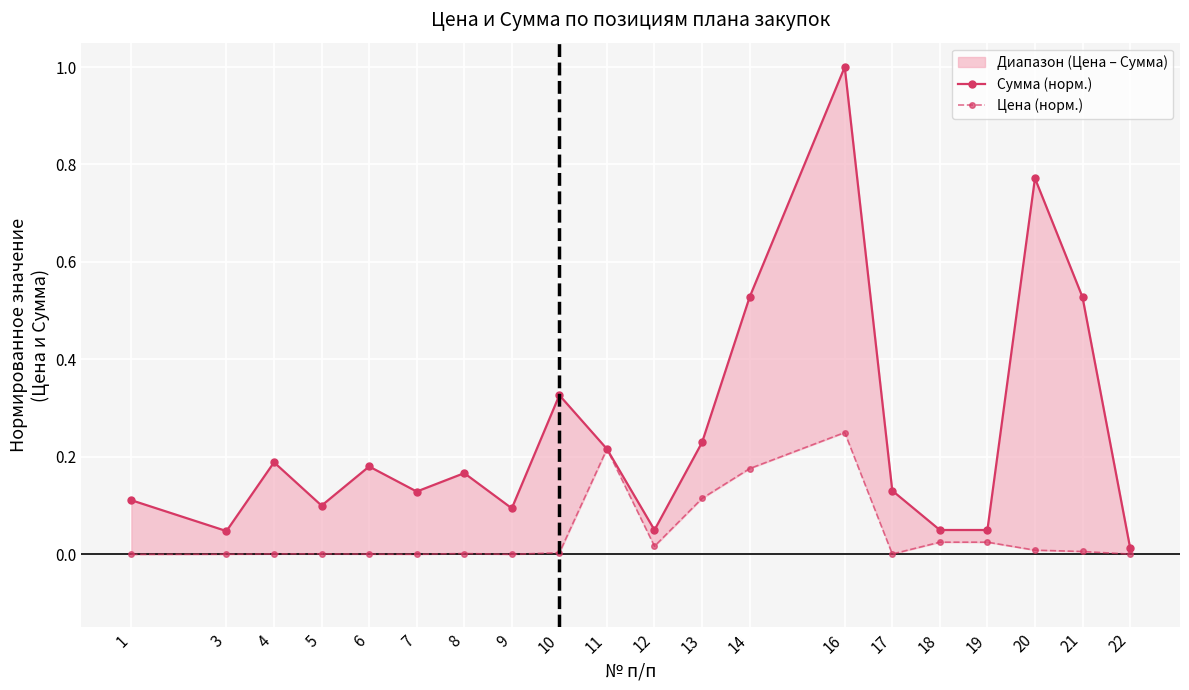

What is the difference between the second highest and second lowest values in the Цена (норм.) series?

0.2